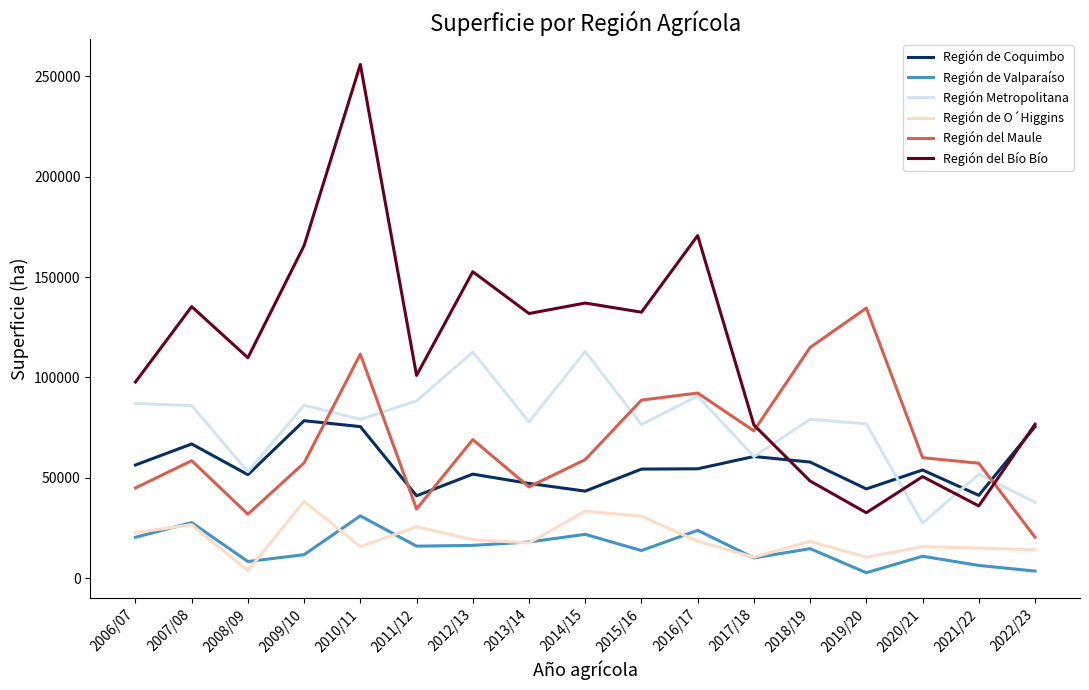

True or false: Región Metropolitana and Región de Valparaíso intersect in this chart.

False